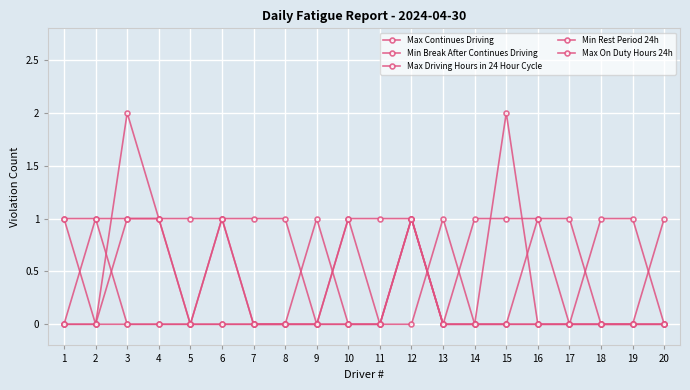

Which series has the widest spread of values?

Max Continues Driving